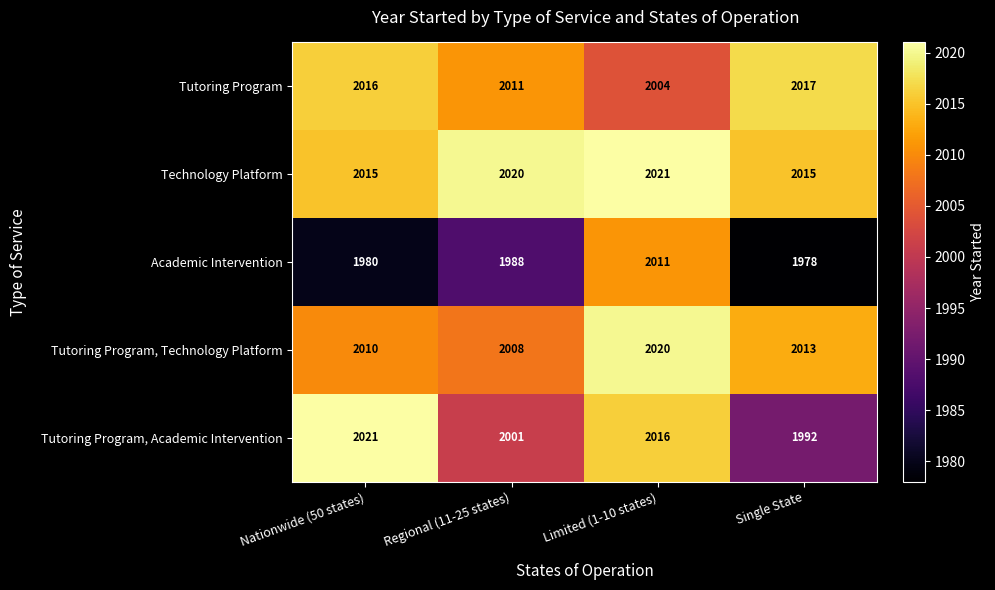

What value does the Tutoring Program series have at Single State, to the nearest 10?

2020